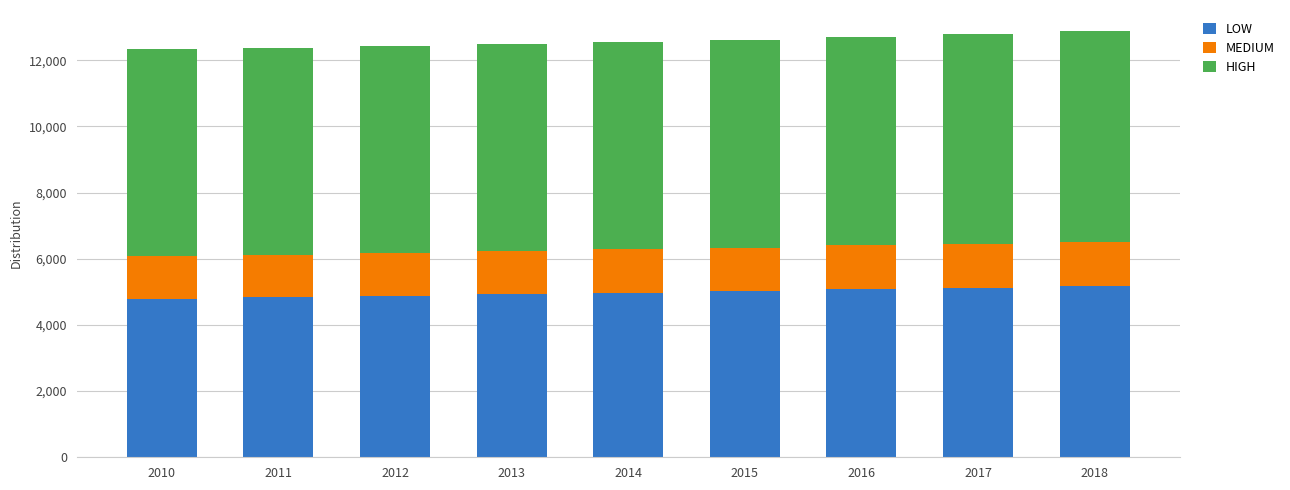

What is the value of the LOW bar at the 5th from the left?

4971.8